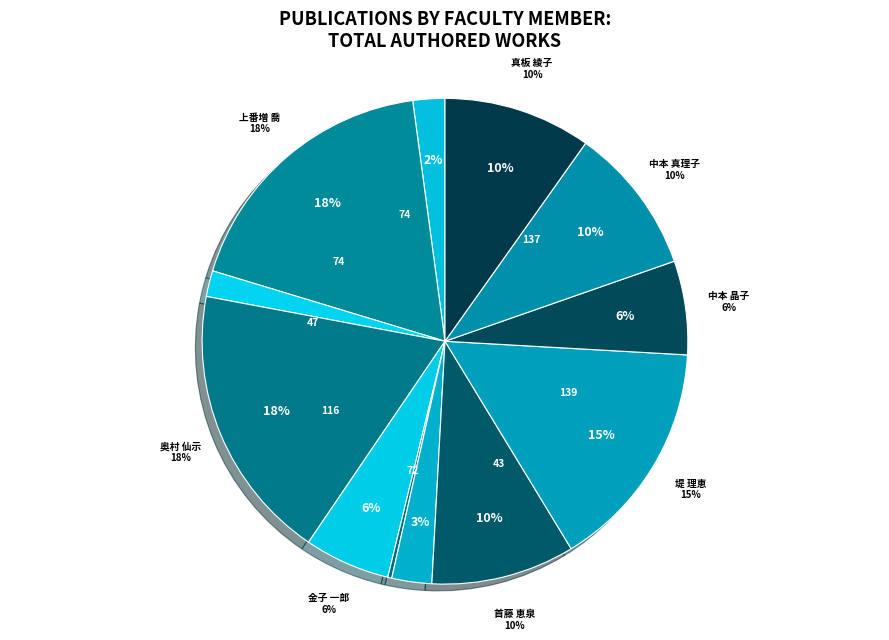

Rank the categories by value from lowest to highest.

亀井 優輝, ウラ アナイツト, 安倍 知紀, 塩﨑 雄治, 金子 一郎, 中本 晶子, 首藤 恵泉, 中本 真理子, 真板 綾子, 堤 理恵, 上番増 喬, 奥村 仙示